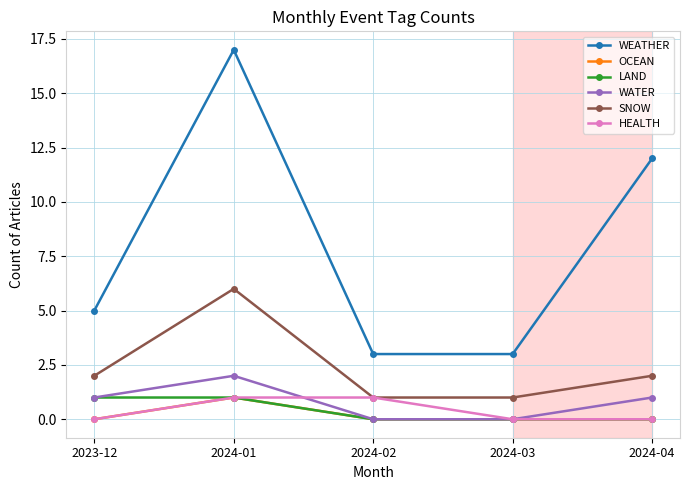

Where is the first local maximum for OCEAN?

2024-01